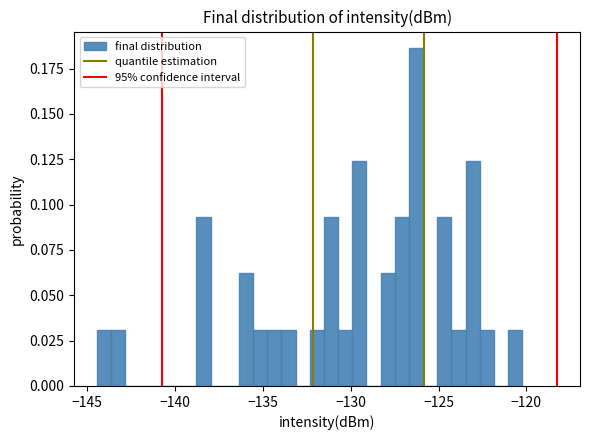

Read against the x-axis, roughly where is the centre of the tallest bar?

-126.5